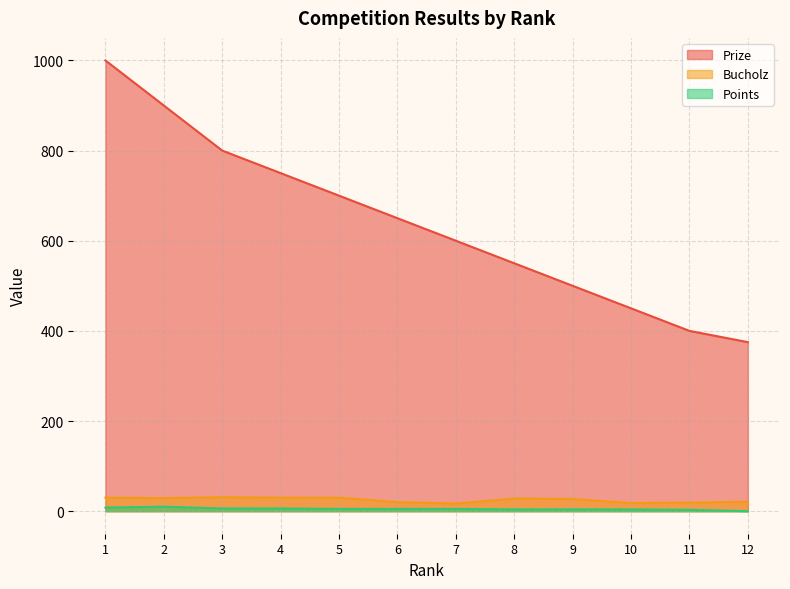

What is the sum of the Points values at 1 and 9?

12